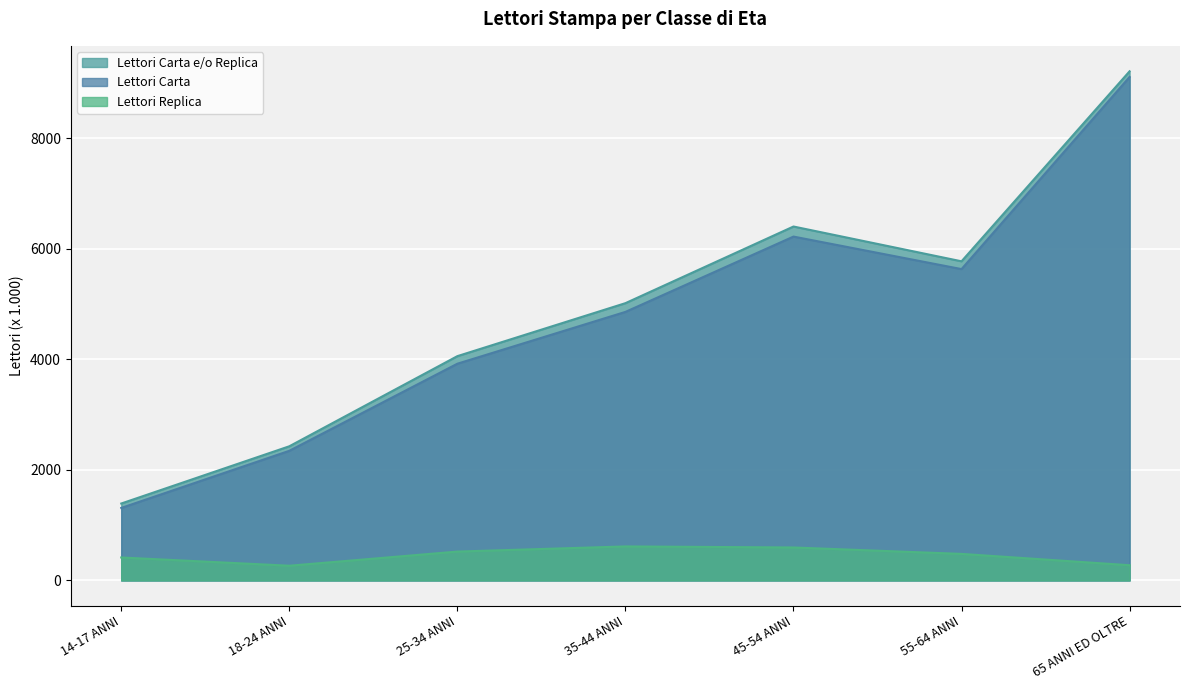

Count the number of data series in this chart.

3